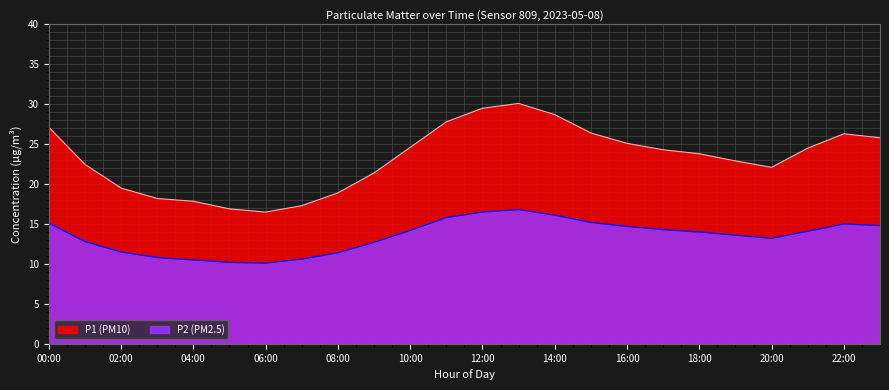

What is the highest value of the P1 series?

30.1